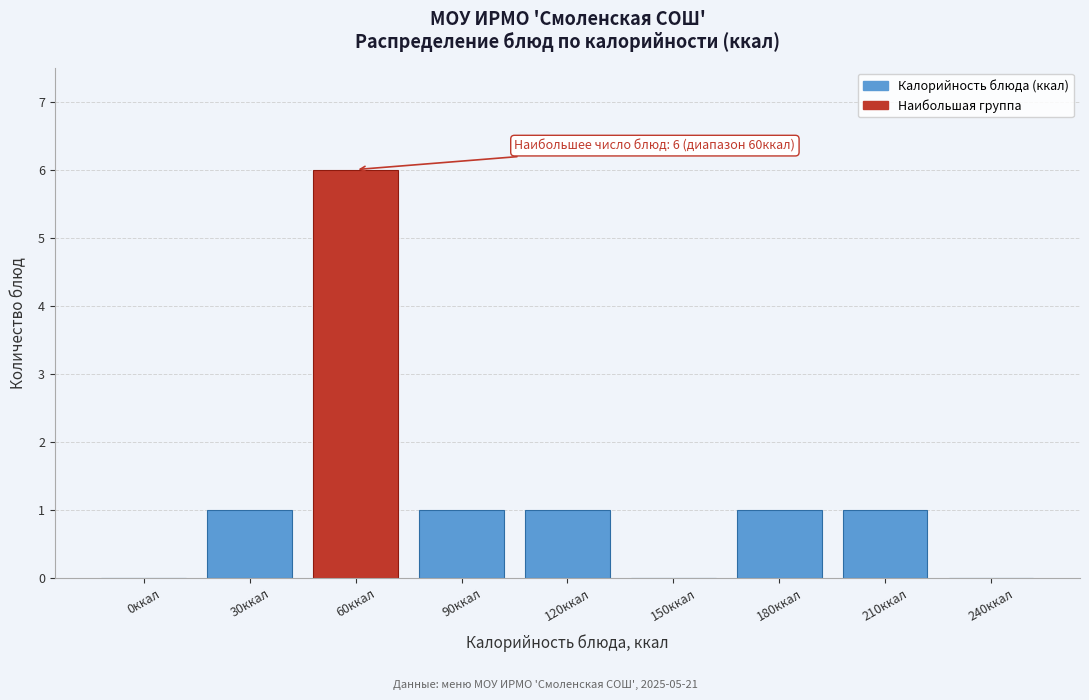

Reading left to right, extract all data points from this chart.

0ккал=0	30ккал=1	60ккал=6	90ккал=1	120ккал=1	150ккал=0	180ккал=1	210ккал=1	240ккал=0